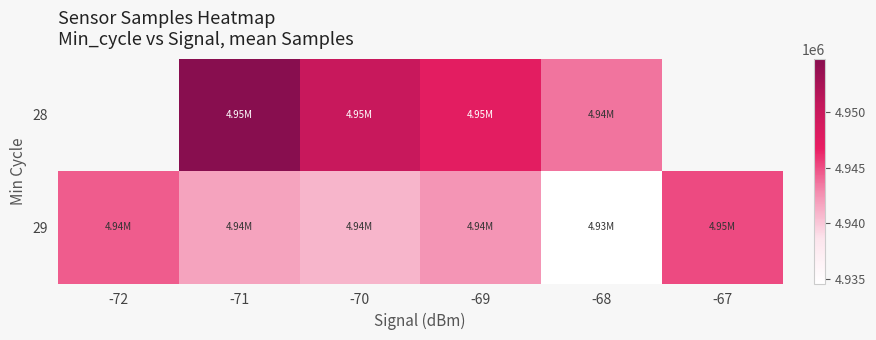

Rank the series by their maximum value, from lowest to highest.

28, 29